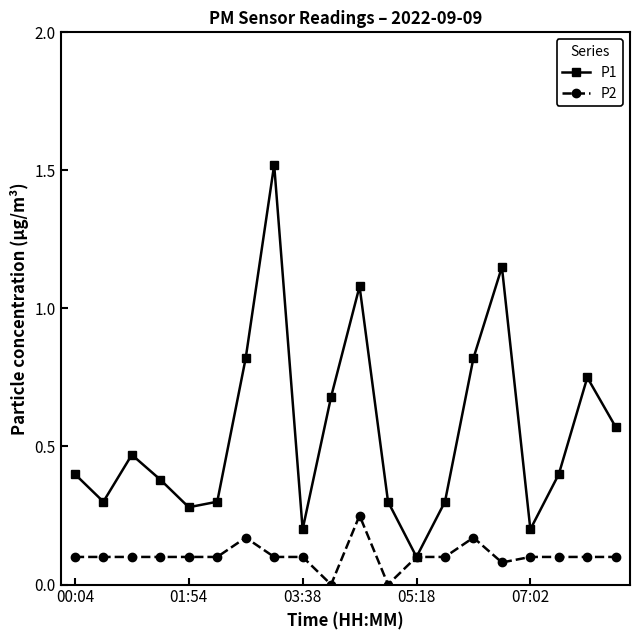

List the series in order of their peak value, highest first.

P1, P2